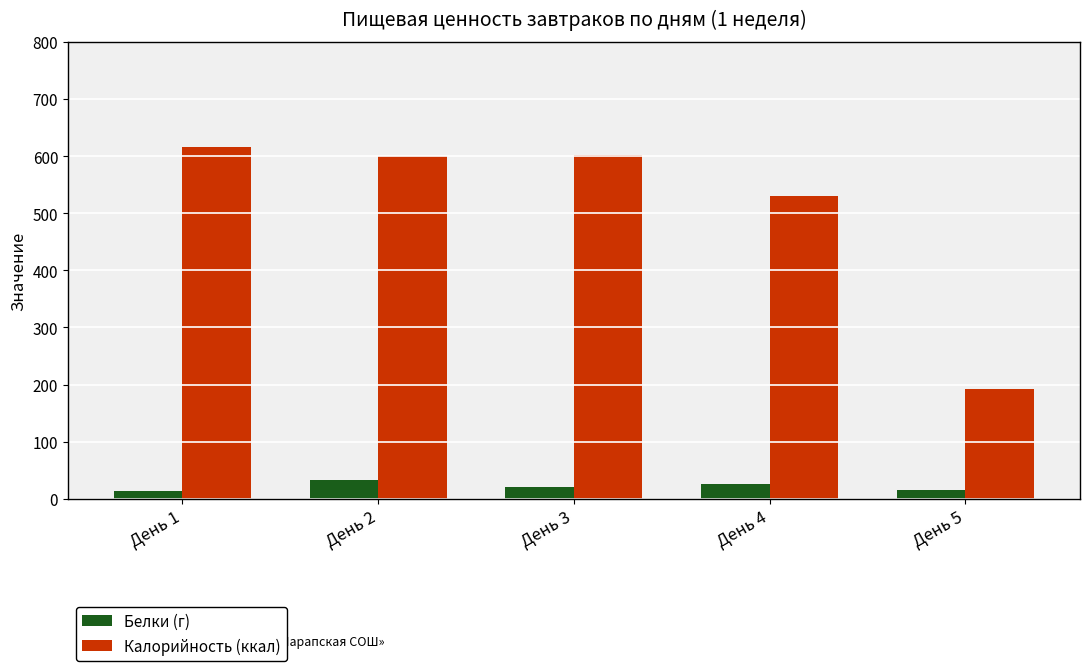

Rank the series at День 2 from highest to lowest value.

Калорийность (ккал), Белки (г)